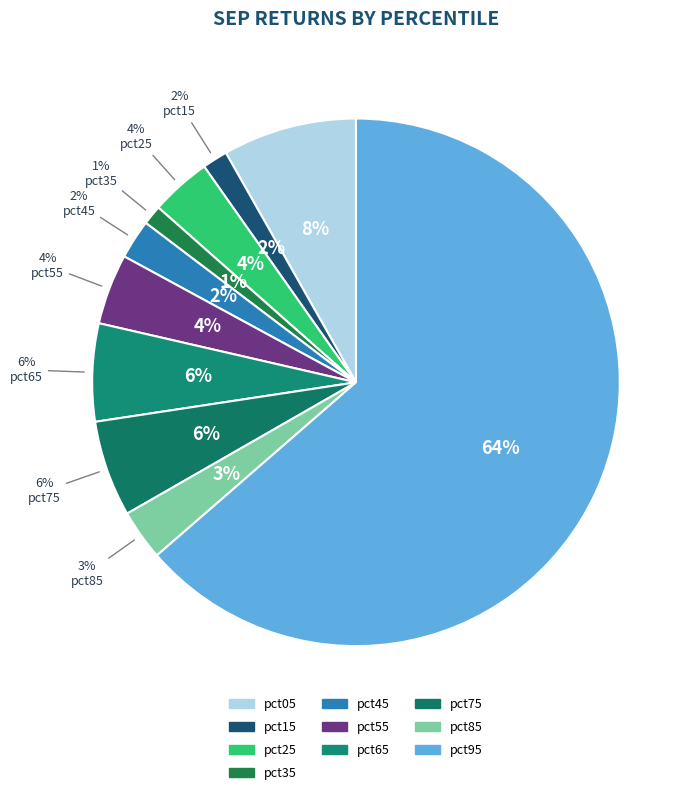

Which category has the smallest portion of the pie?

pct35